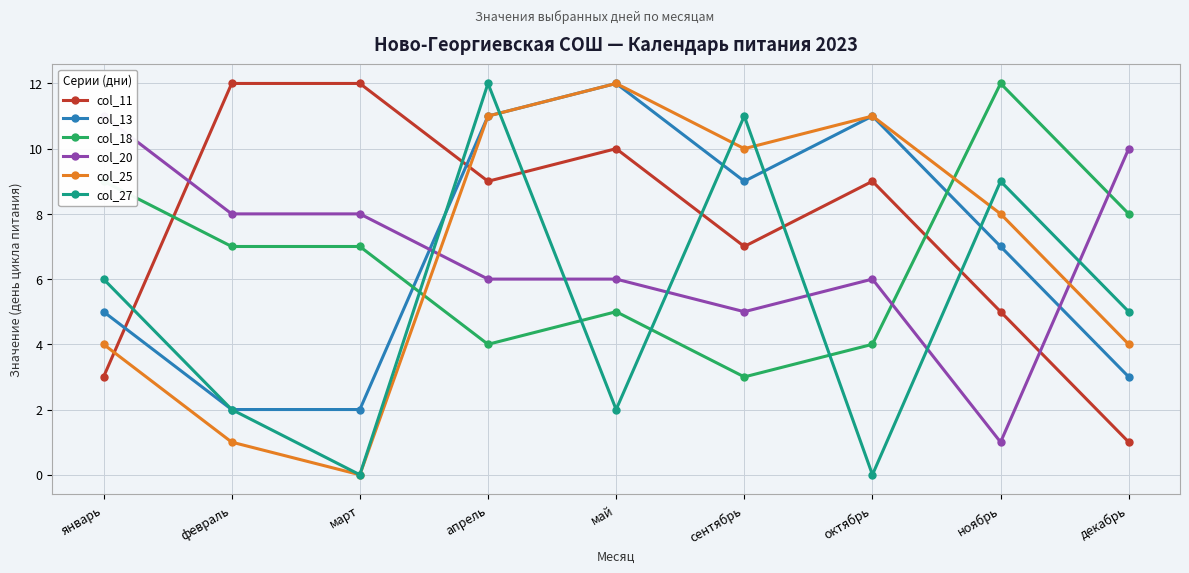

Between февраль and декабрь, which series saw the biggest shift?

col_11